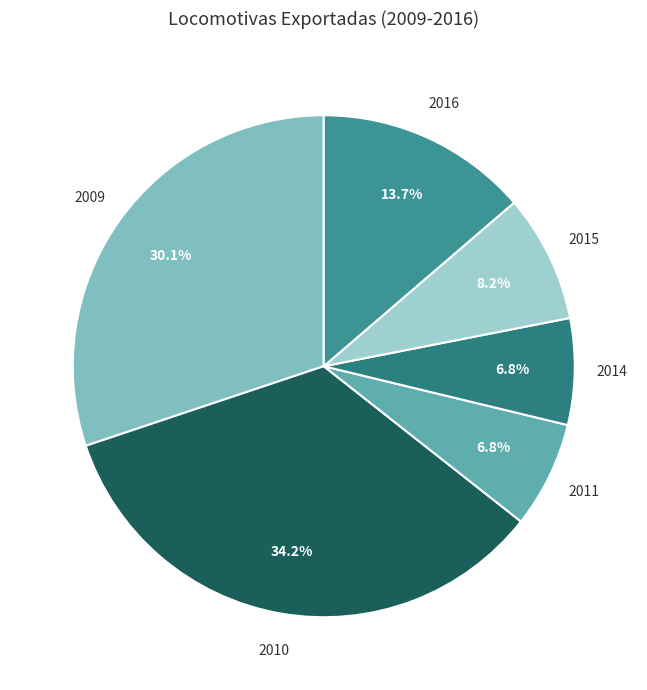

Count the number of slices in the pie.

6